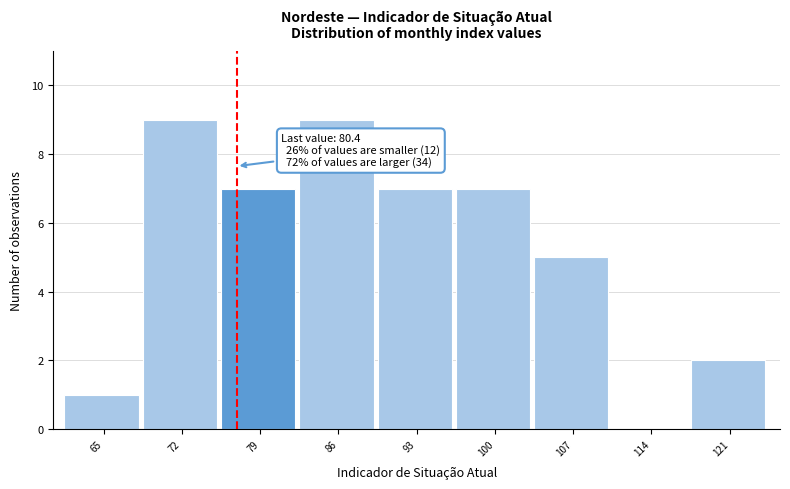

Reading right to left, list all the values displayed in this chart.

121=2	114=0	107=5	100=7	93=7	86=9	79=7	72=9	65=1